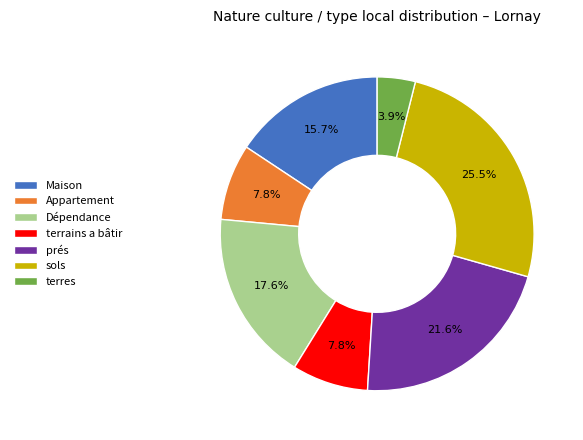

What is the smallest slice in the pie chart?

terres